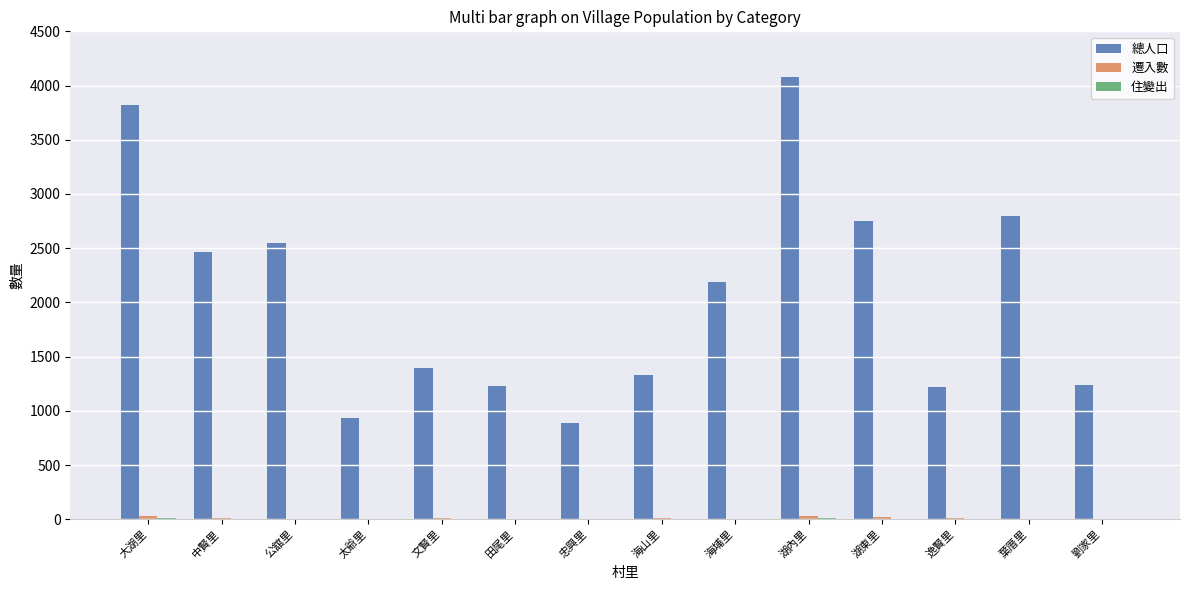

What is the greatest value displayed?

4075